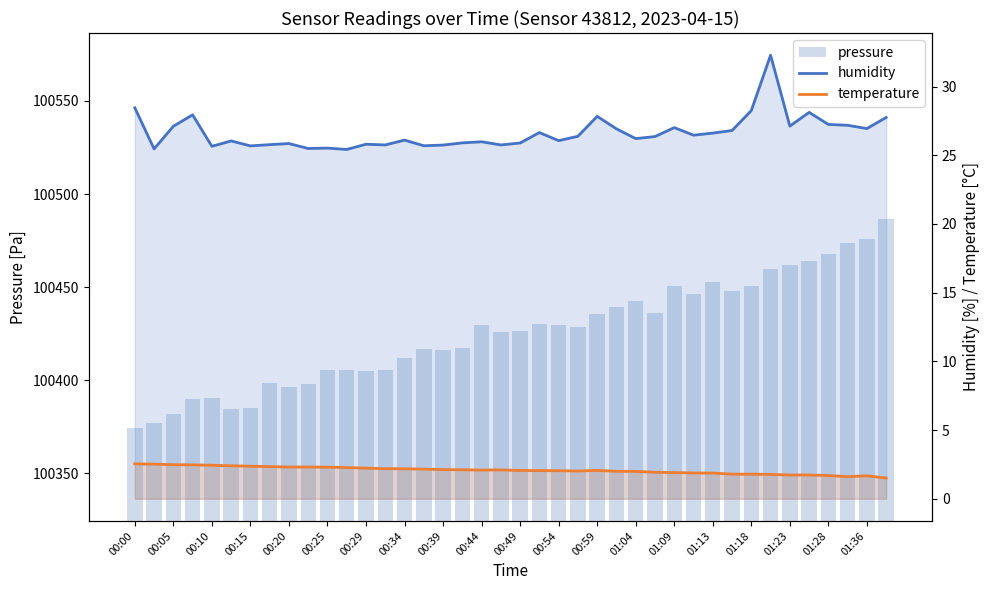

True or false: humidity and temperature intersect in this chart.

False